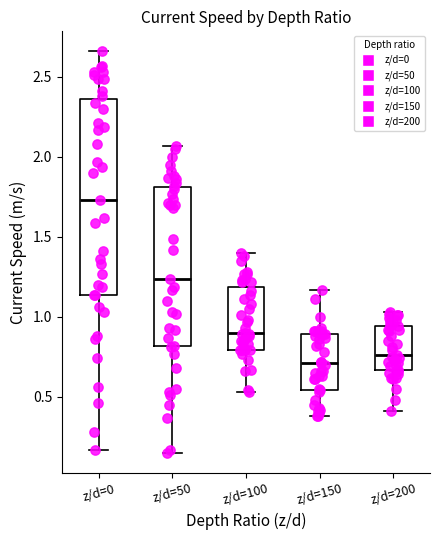

Reading left to right, transcribe this box plot: for each box, give where its median line is, the range the box spans, and where its two whiskers end, as read against the y-axis. The values are not printed on the chart, so give them approximately, as read against the axis.

z/d=0: median 1.75, box 1.15 to 2.35, whiskers 0.15 to 2.65
z/d=50: median 1.25, box 0.80 to 1.80, whiskers 0.15 to 2.05
z/d=100: median 0.90, box 0.80 to 1.20, whiskers 0.55 to 1.40
z/d=150: median 0.70, box 0.55 to 0.90, whiskers 0.40 to 1.15
z/d=200: median 0.75, box 0.65 to 0.95, whiskers 0.40 to 1.05